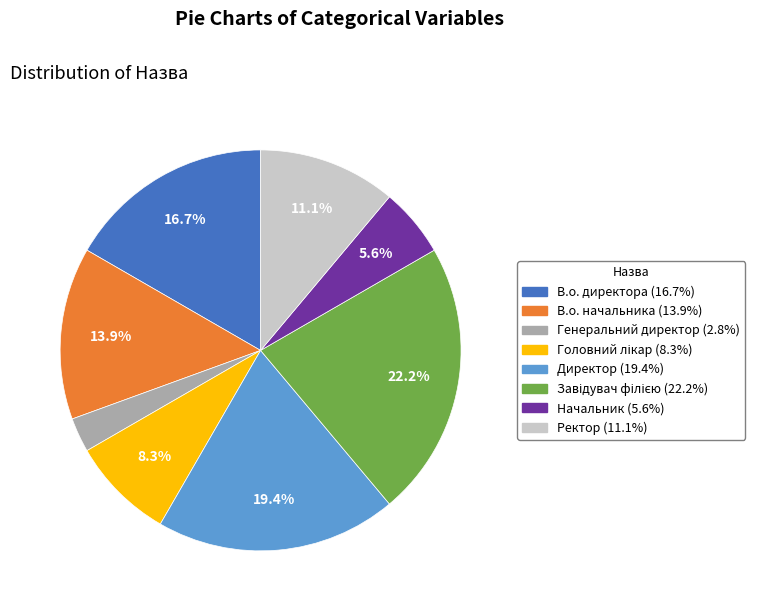

What is the smallest slice in the pie chart?

Генеральний директор